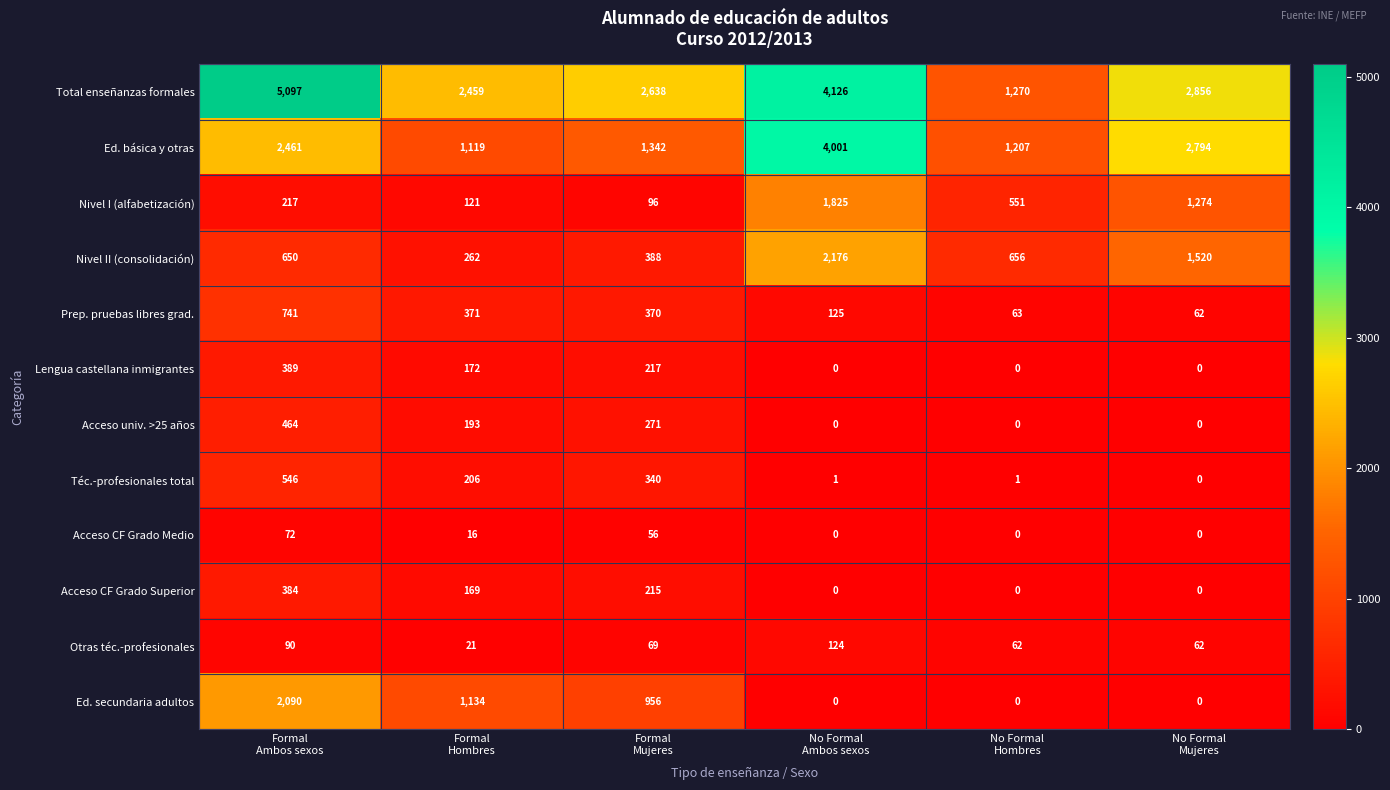

What is the maximum value for Prep. pruebas libres grad.?

741